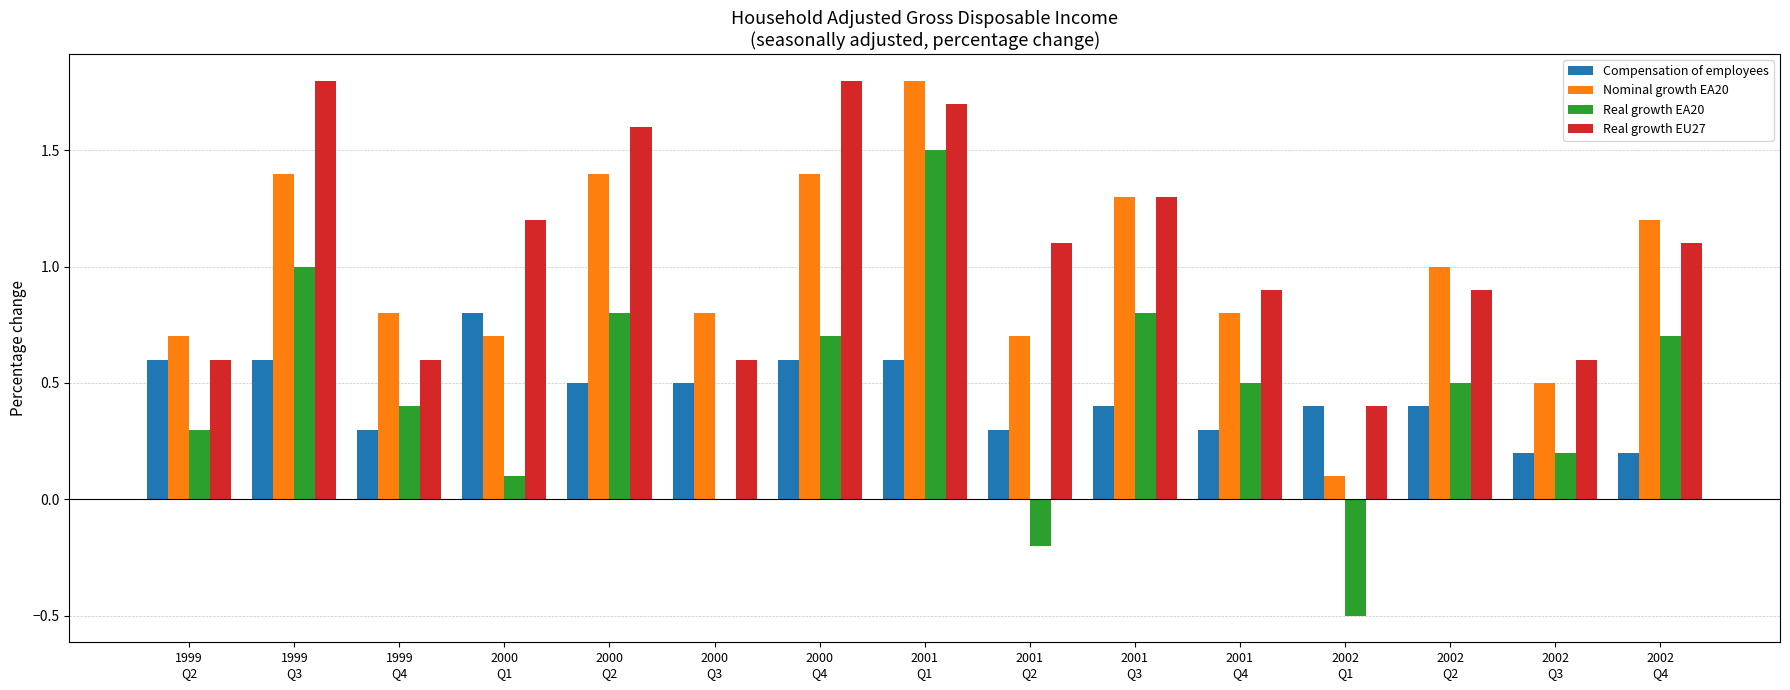

Is the value of Nominal growth EA20 at 2000
Q3 greater than the value of Real growth EA20 at 2001
Q1?

No